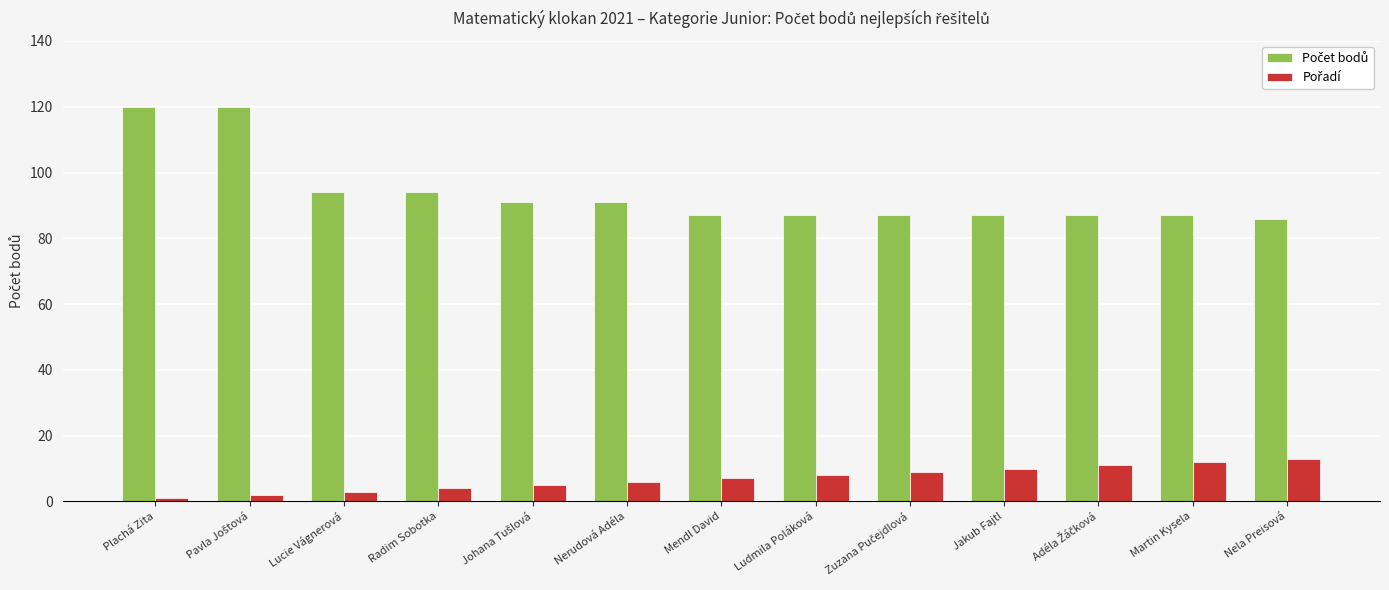

What is the total value across all series at Ludmila Poláková?

95